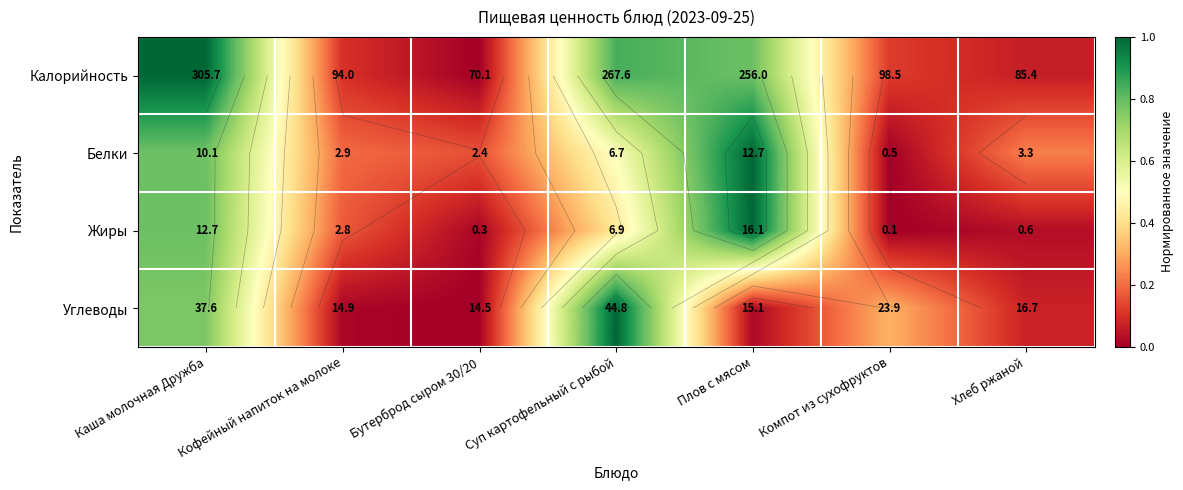

The value of Белки at Плов с мясом is 1.8. True or false?

False